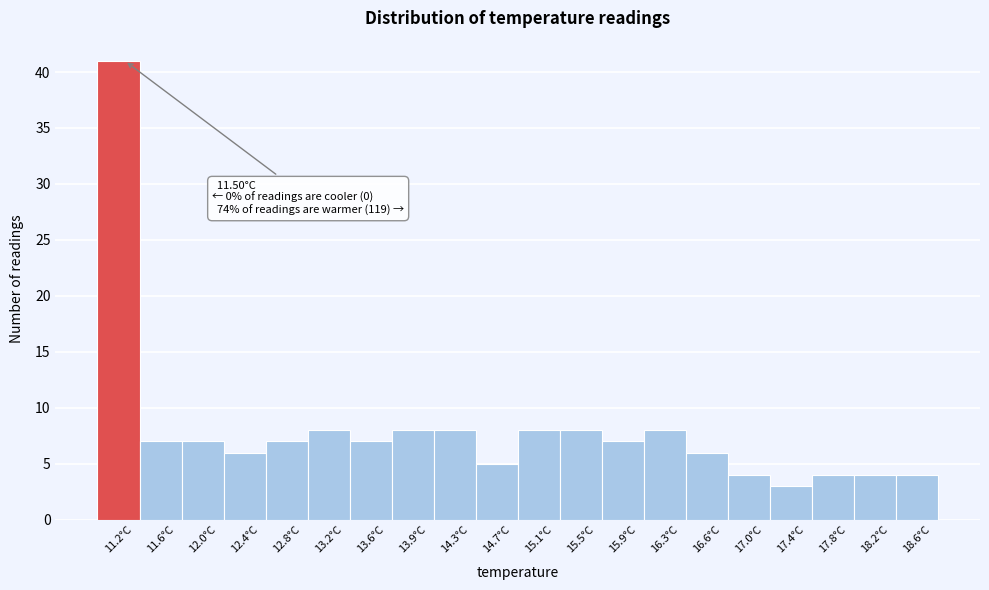

Reading left to right, transcribe all the data shown in this chart.

41	7	7	6	7	8	7	8	8	5	8	8	7	8	6	4	3	4	4	4